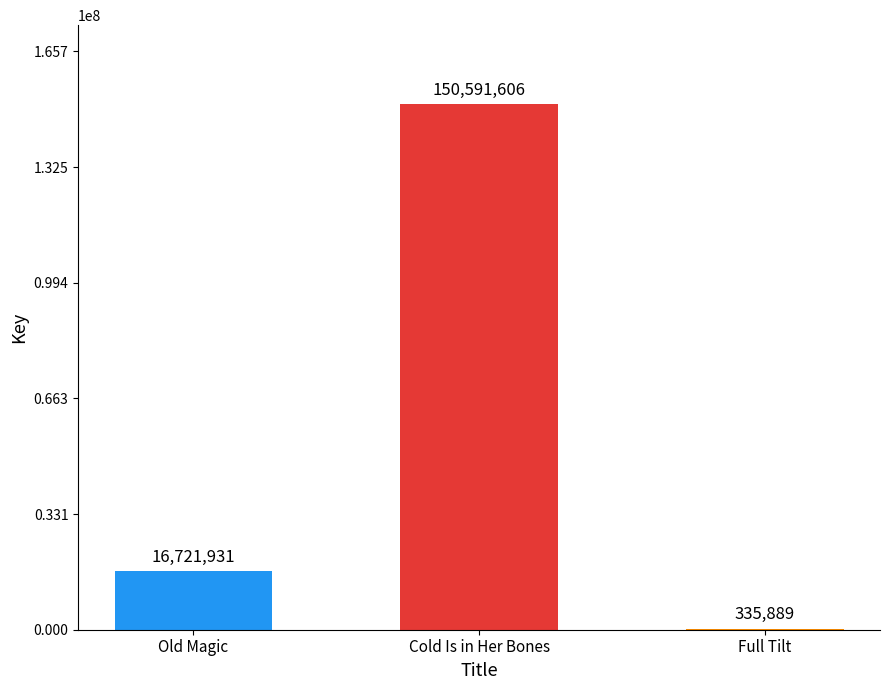

What value does the data have at Old Magic?

16721931